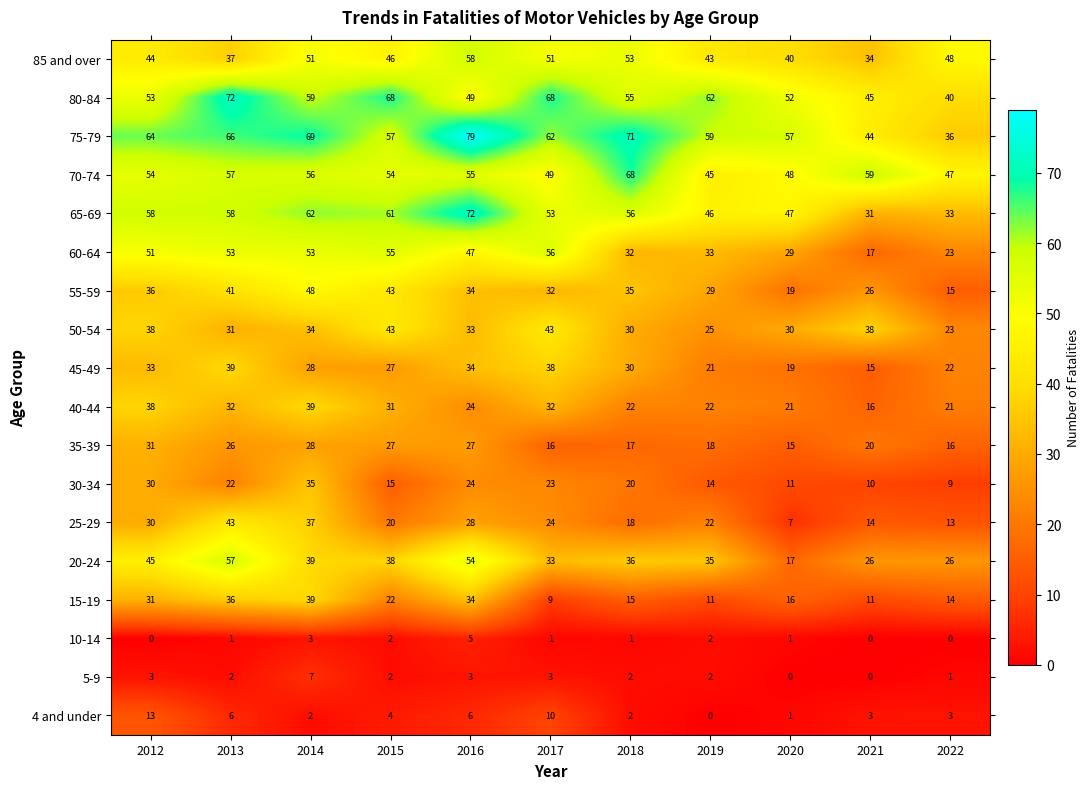

At which category does the chart reach its peak across all series?

2016